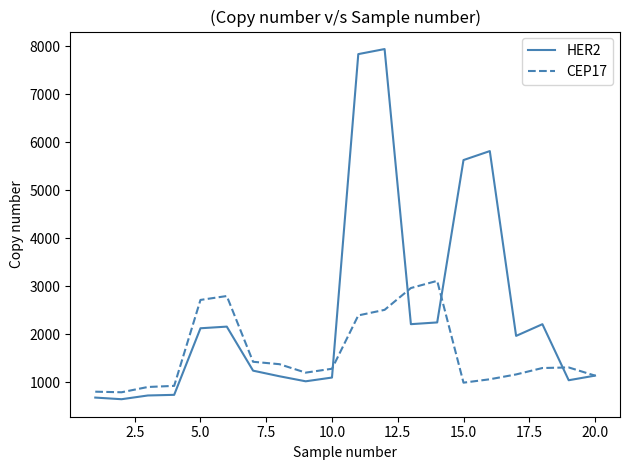

Rank the series by their maximum value, from lowest to highest.

CEP17, HER2